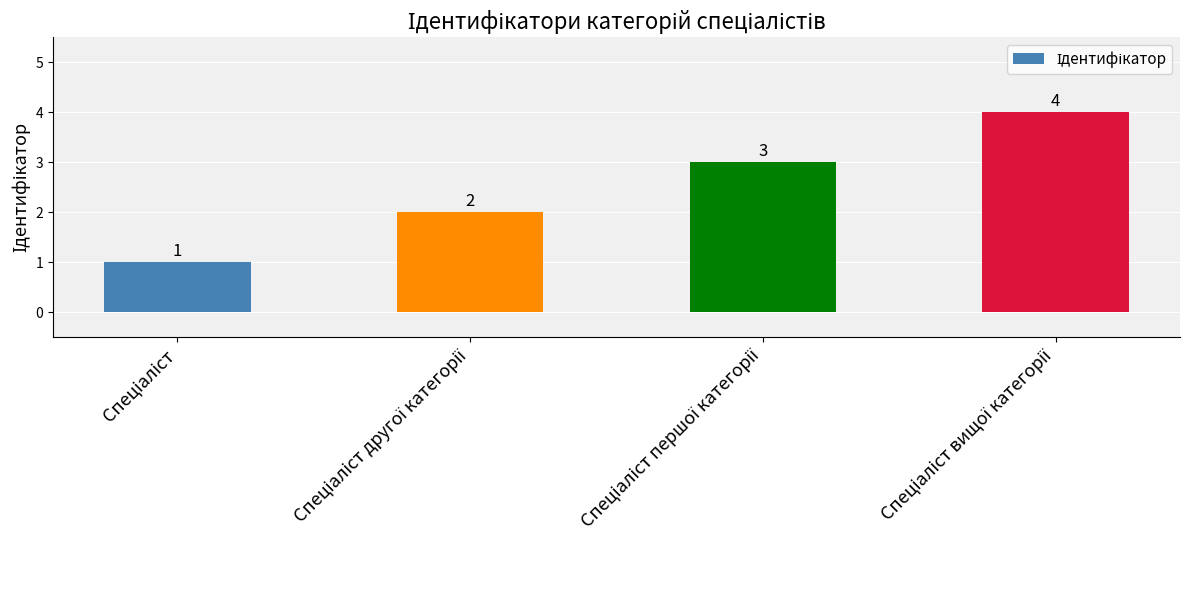

How many values are between 2 and 4?

3